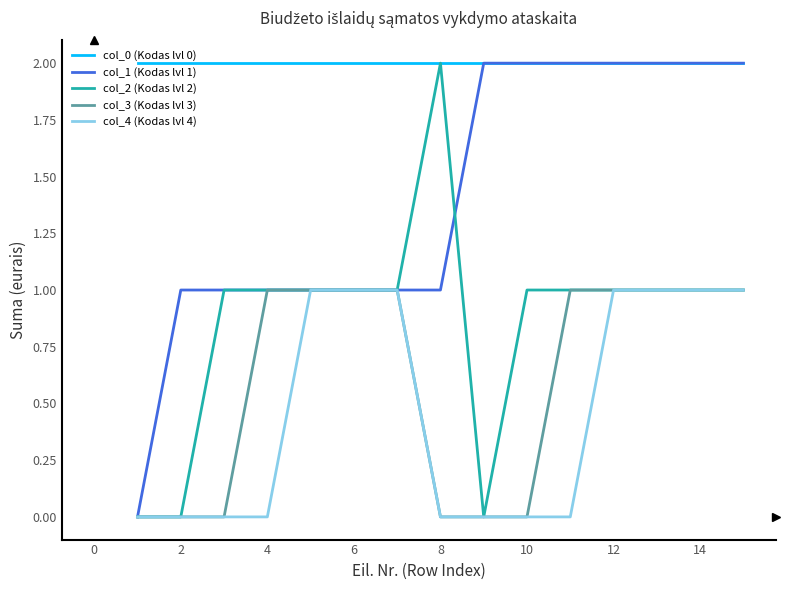

True or false: col_4 (Kodas lvl 4) and col_0 (Kodas lvl 0) intersect in this chart.

False